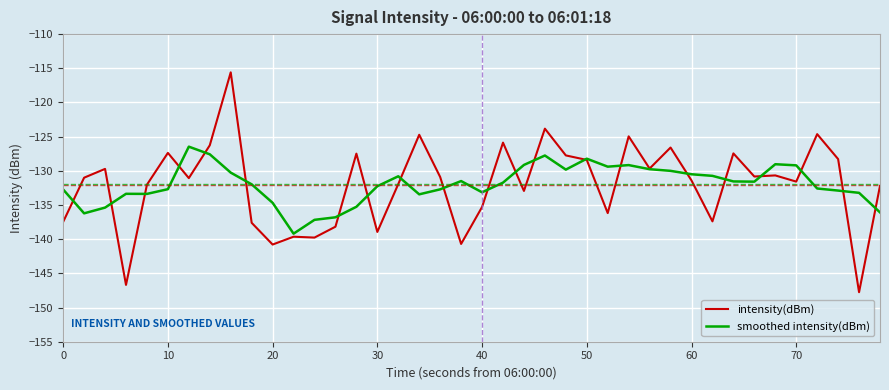

What are all the series names shown in the legend?

intensity(dBm), smoothed intensity(dBm)